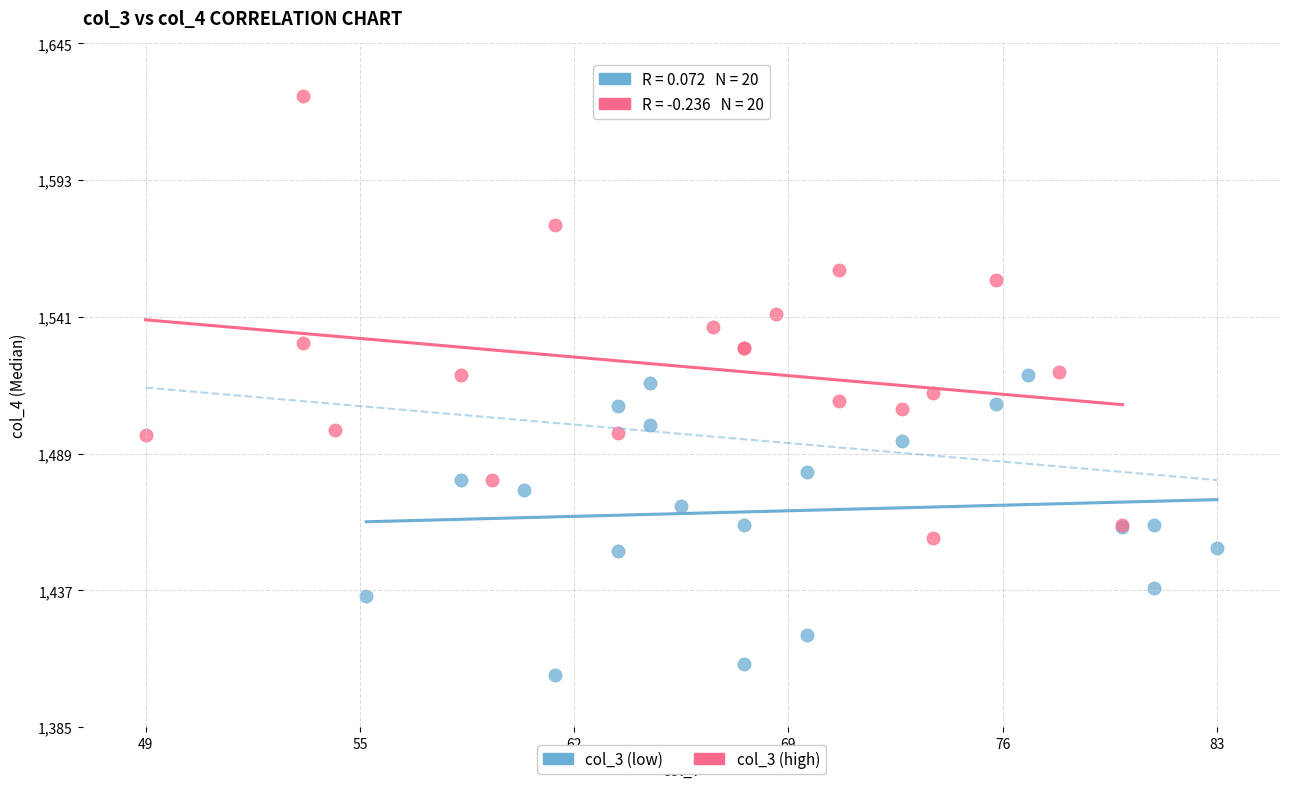

Which series contains the highest Y value?

col_3 (high)